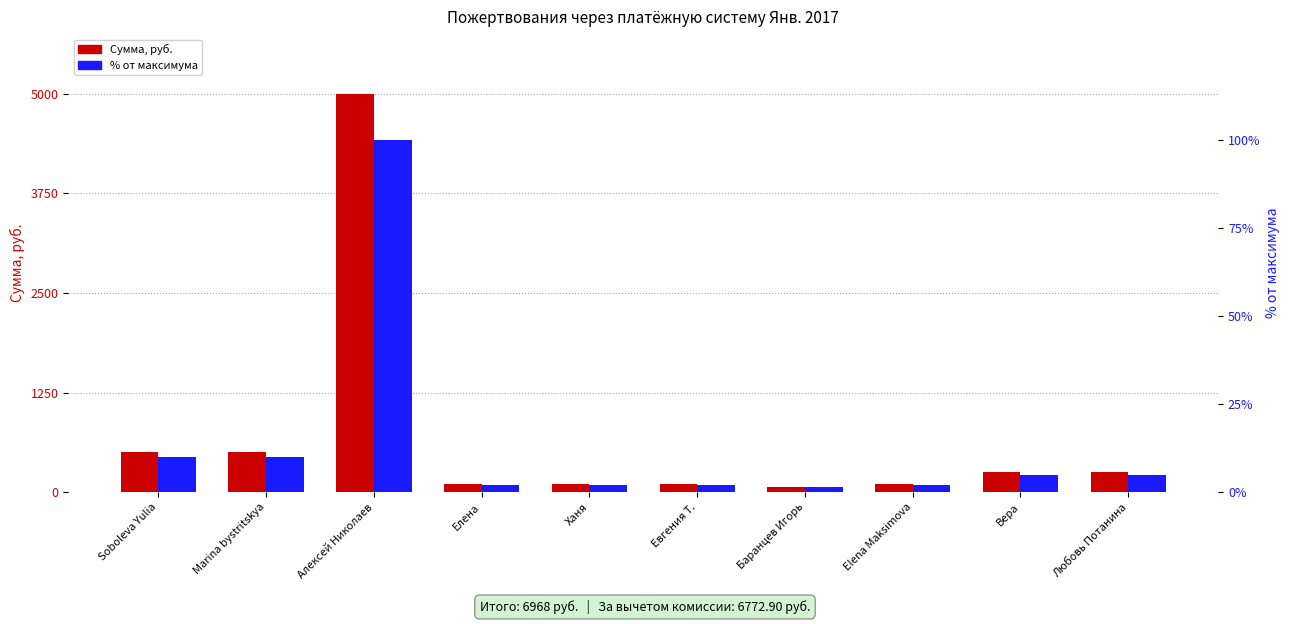

True or false: % от максимума has a value of 2.0 at Евгения Т..

True